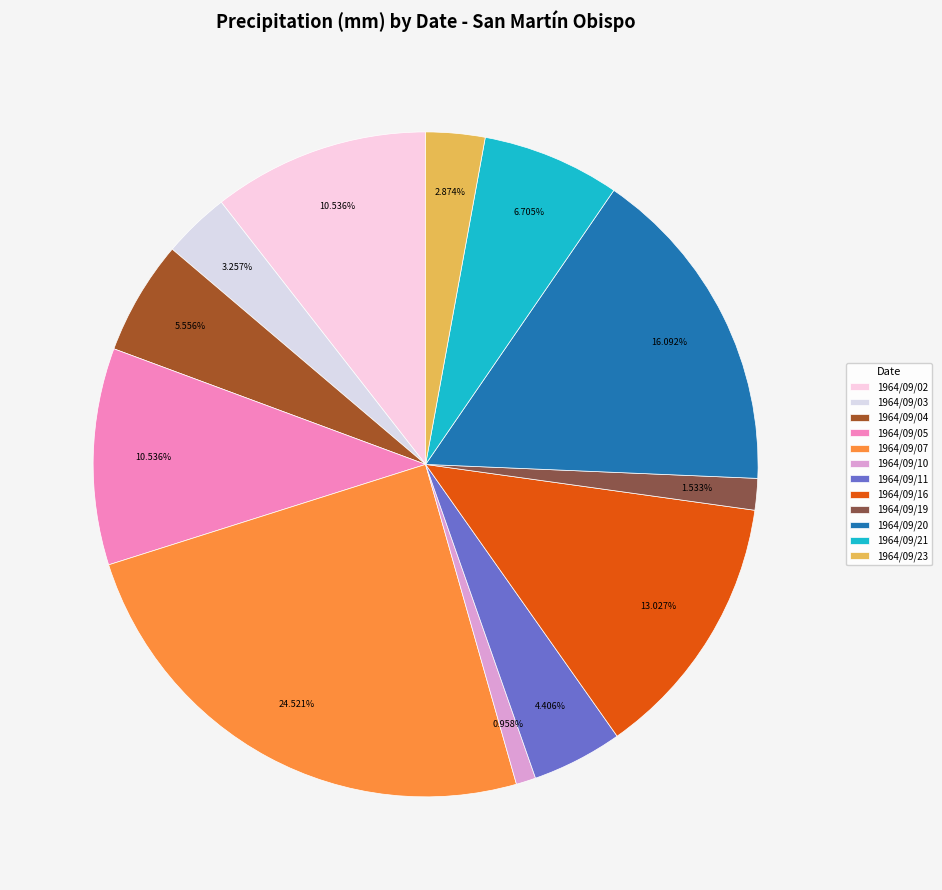

Count the number of slices in the pie.

12